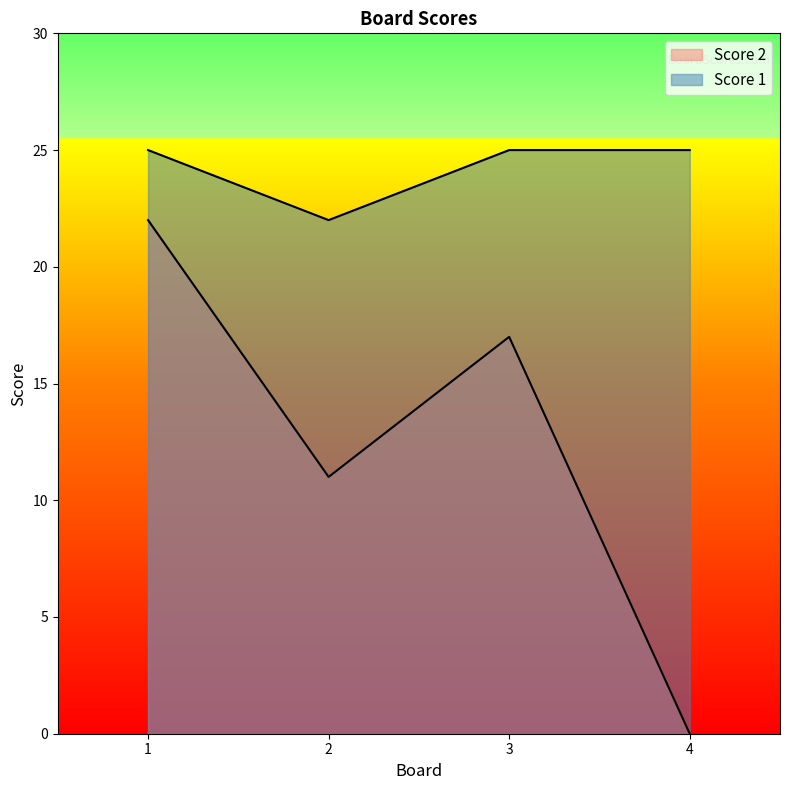

Which series has the largest total across all categories?

Score 1